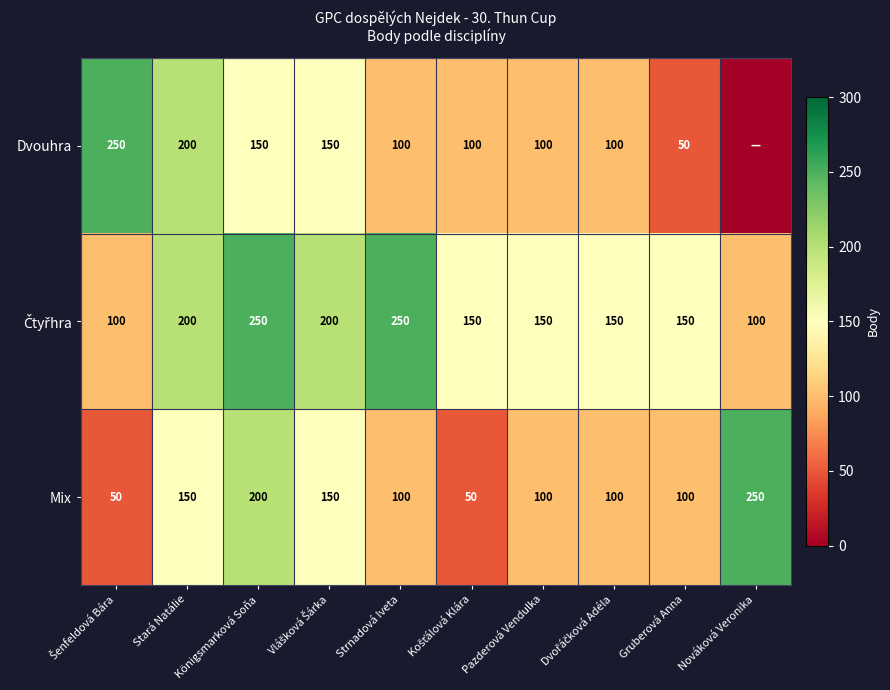

At which category is the sum across all series the highest?

Königsmarková Soňa